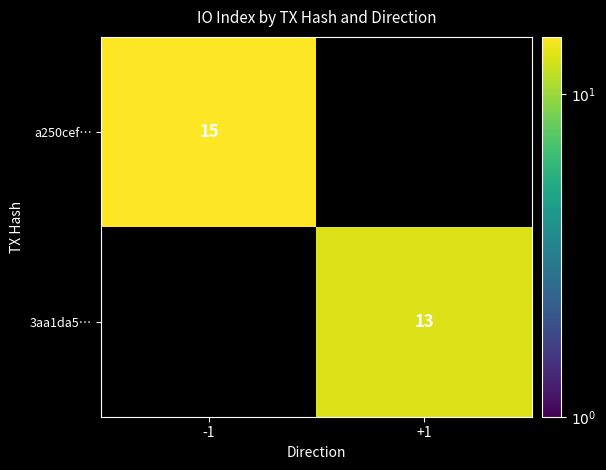

True or false: 3aa1da5… has a value of 19 at +1.

False